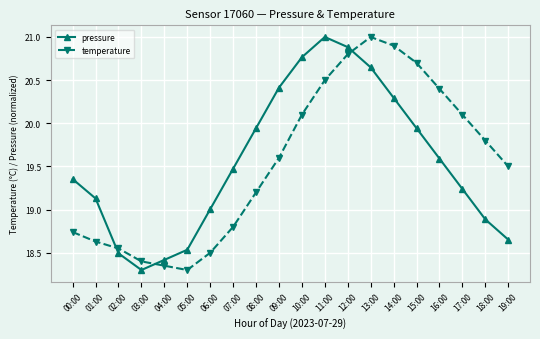

Is it true that temperature equals 18.8 at 07:00?

True